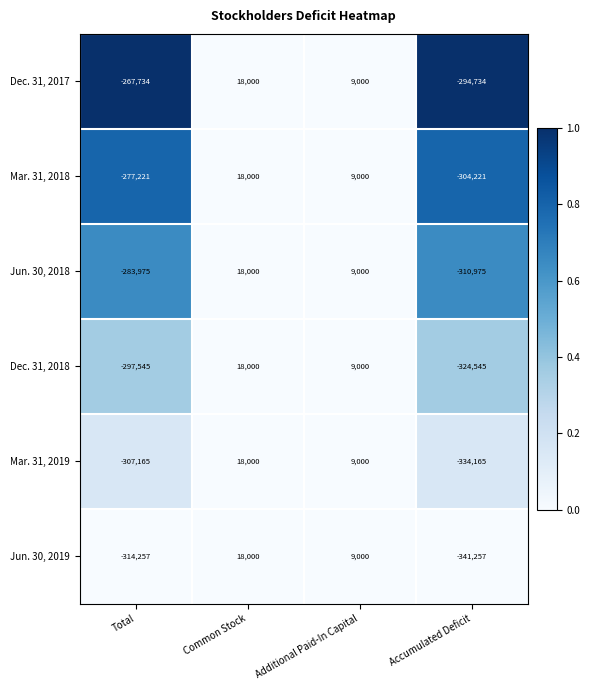

What is the total value across all series at Accumulated Deficit?

-1909897